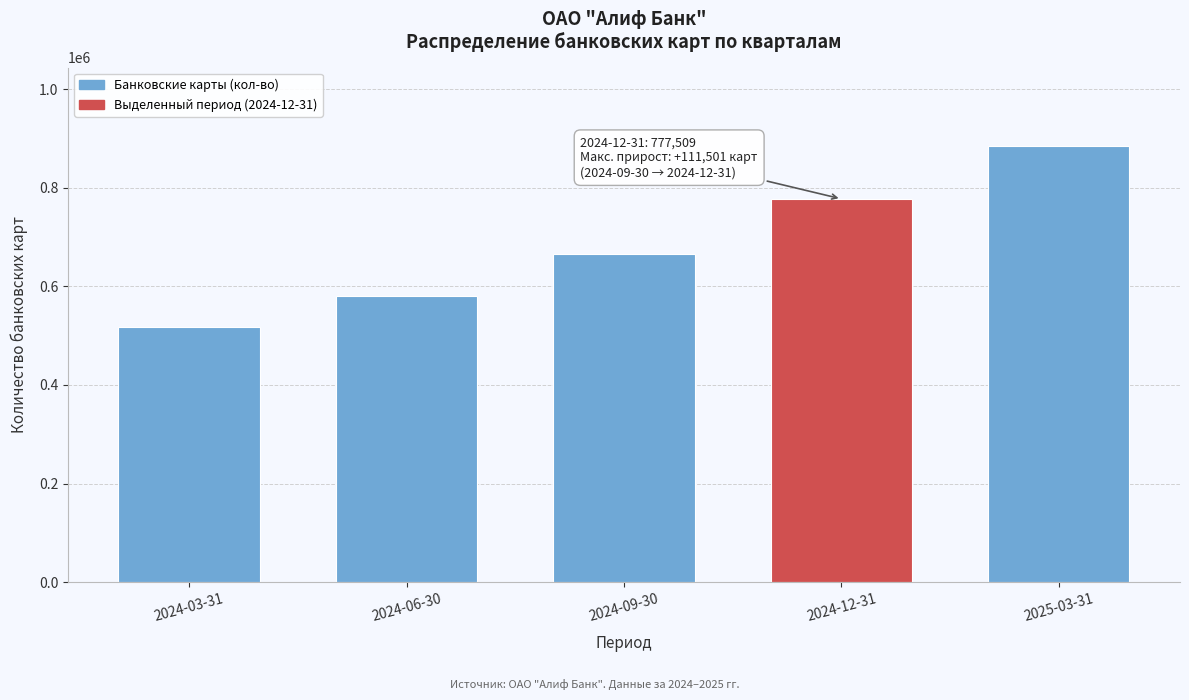

Reading left to right, transcribe all the data shown in this chart.

518379	581014	666008	777509	884567